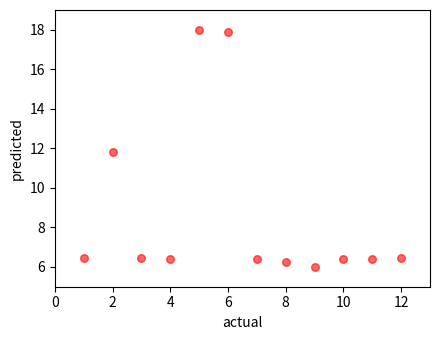

What is the average X value?

6.5